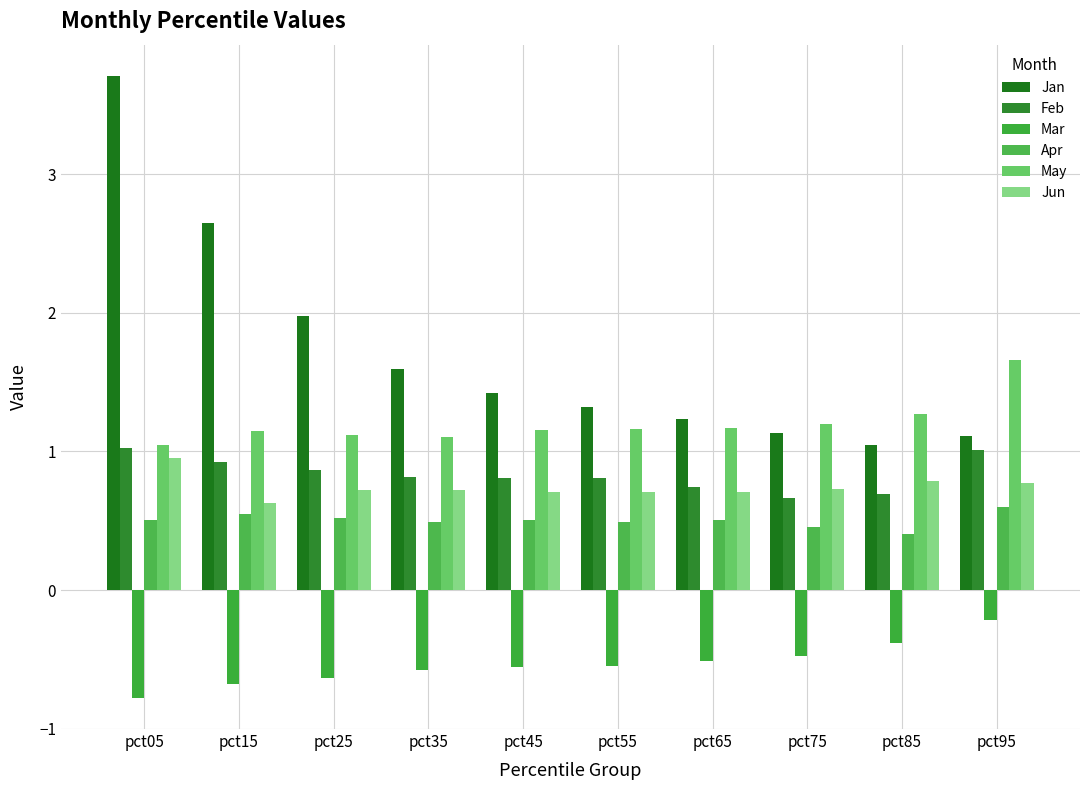

At which category is the sum across all series the highest?

pct05